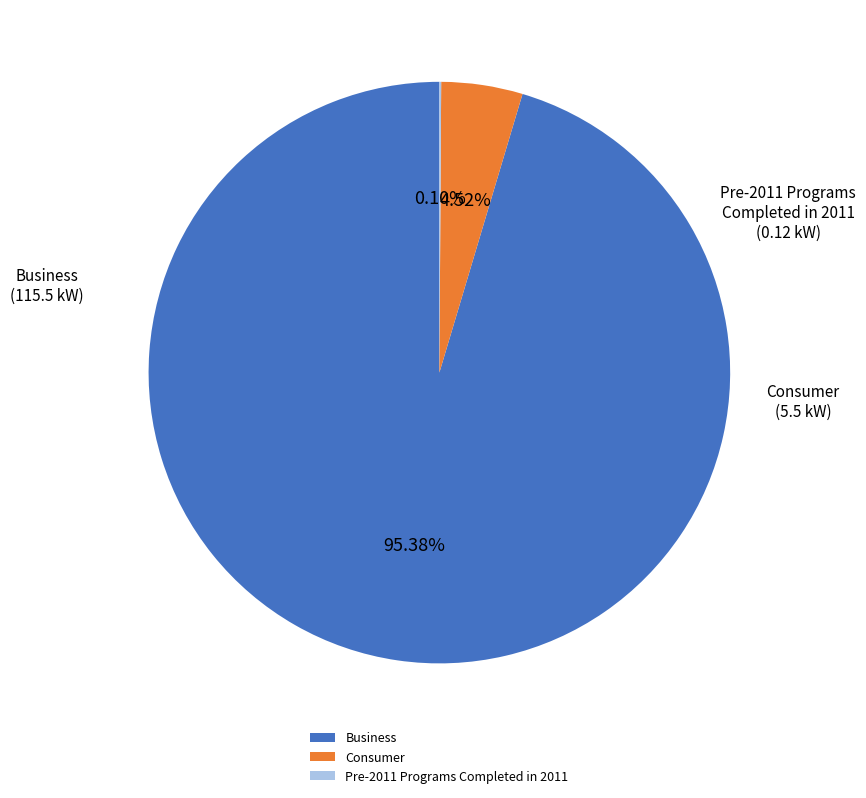

Which slice represents more than half of the pie?

Business